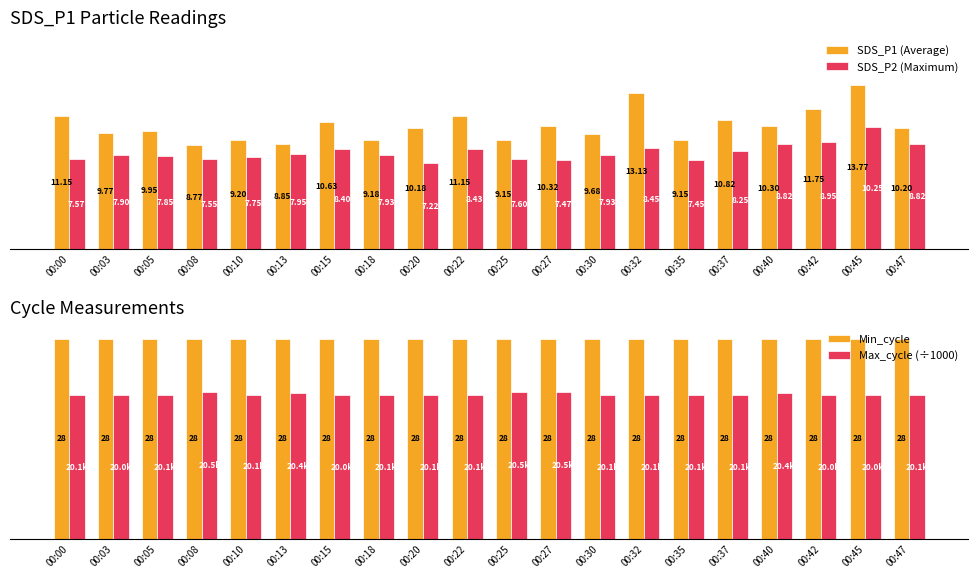

How many bars are there in total?

80